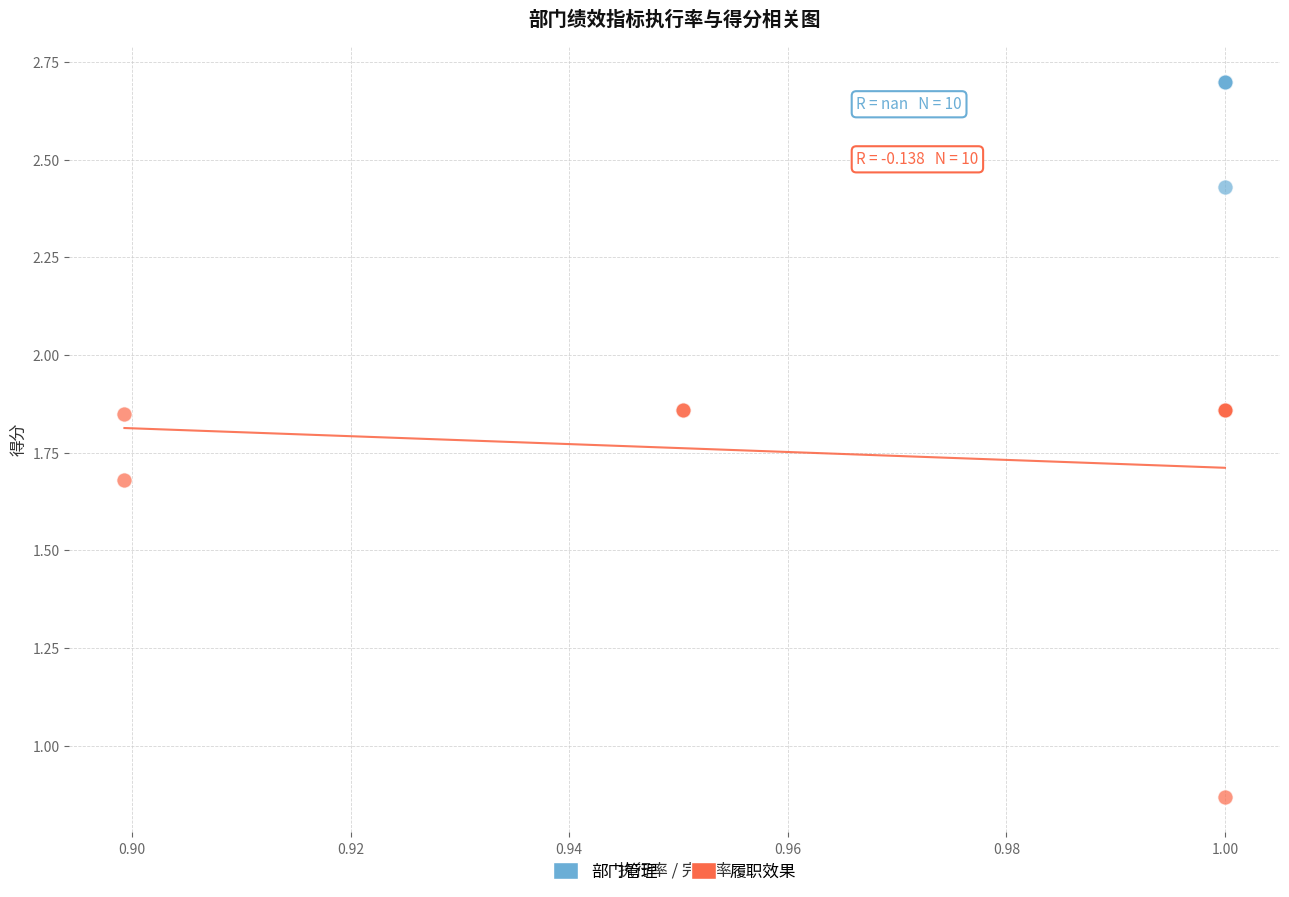

Which series has the widest spread of Y values?

履职效果